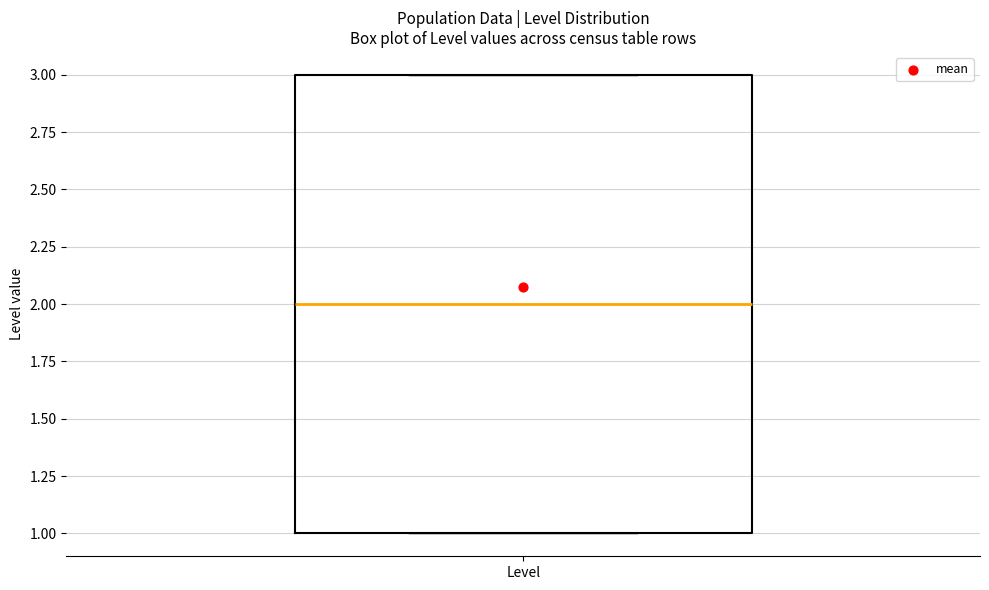

Where does the median line of the box for Level sit on the y-axis? The values are not printed on the chart, so give them approximately, as read against the axis.

2